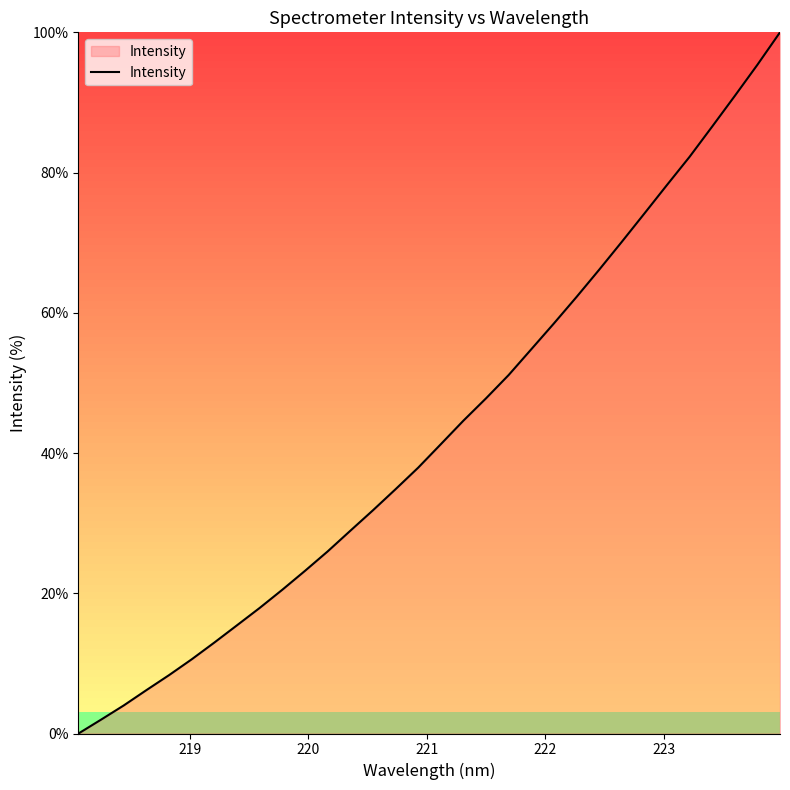

What is the maximum value shown in the chart?

100.0